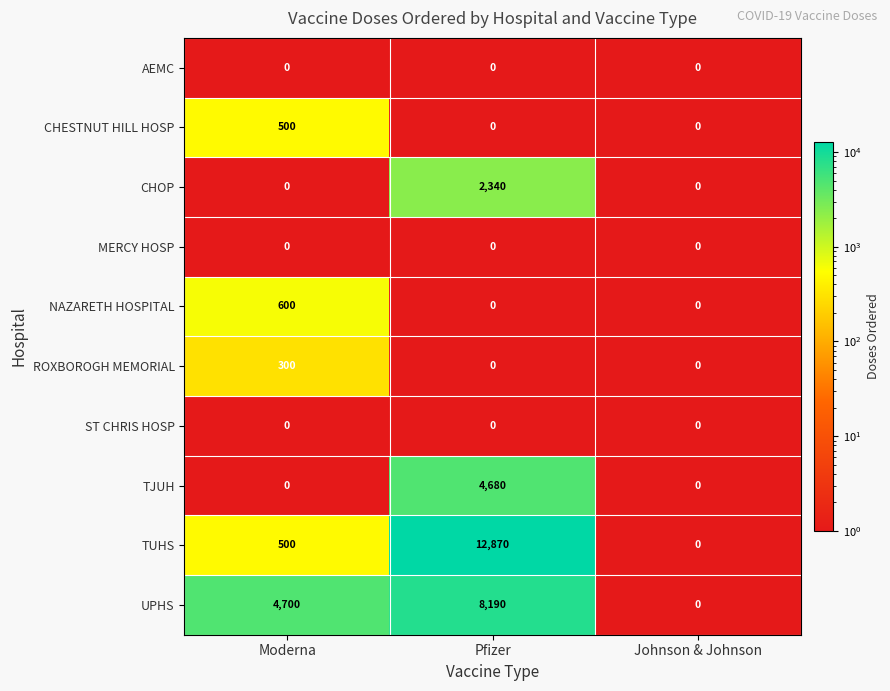

What is the spread (max minus min) of values at Pfizer?

12870